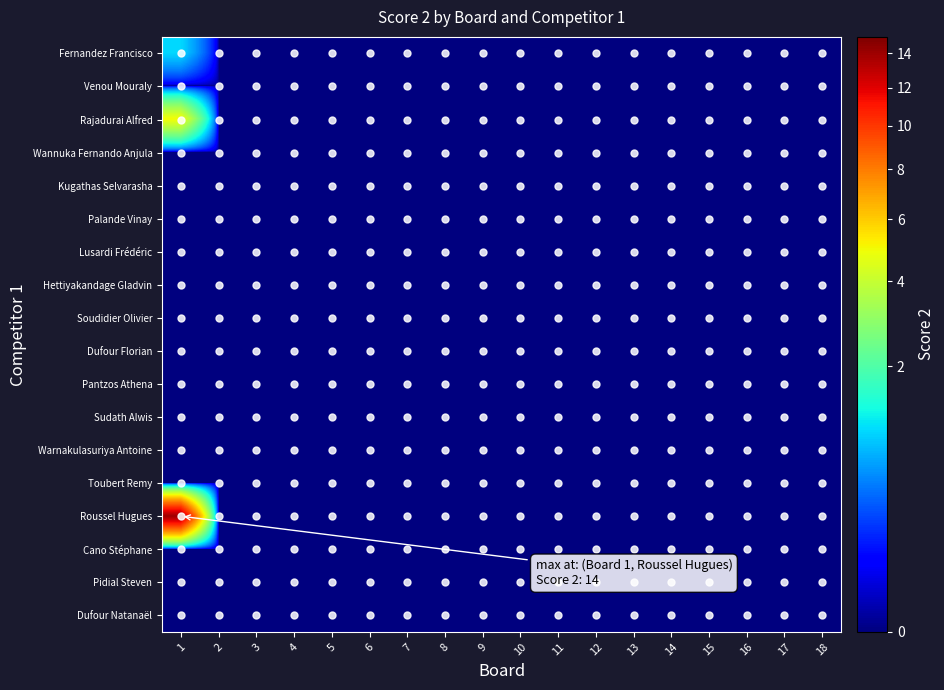

List the series in order of their peak value, highest first.

Roussel Hugues, Rajadurai Alfred, Fernandez Francisco, Venou Mouraly, Wannuka Fernando Anjula, Kugathas Selvarasha, Palande Vinay, Lusardi Frédéric, Hettiyakandage Gladvin, Soudidier Olivier, Dufour Florian, Pantzos Athena, Sudath Alwis, Warnakulasuriya Antoine, Toubert Remy, Cano Stéphane, Pidial Steven, Dufour Natanaël